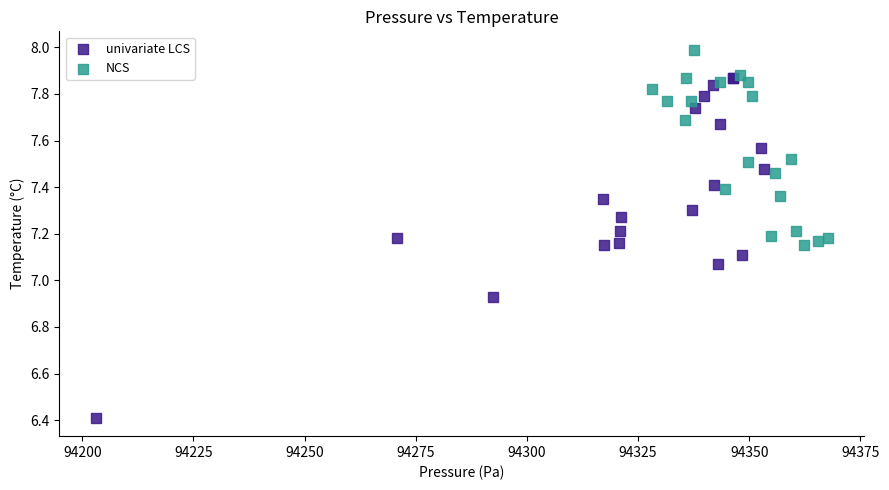

Which series contains the highest Y value?

NCS